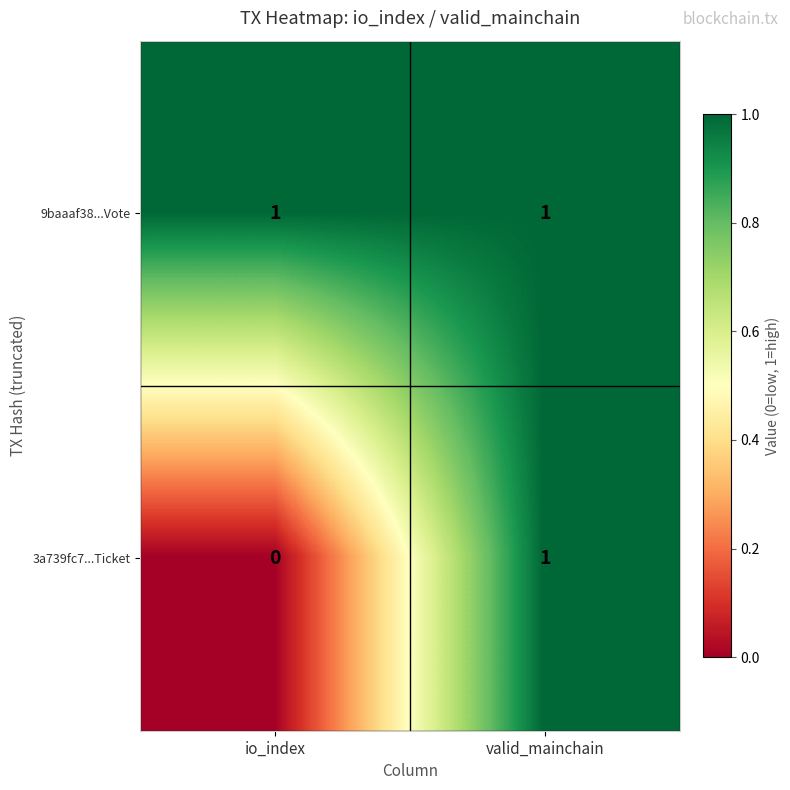

Rank the series by their average value, from highest to lowest.

9baaaf38...Vote, 3a739fc7...Ticket